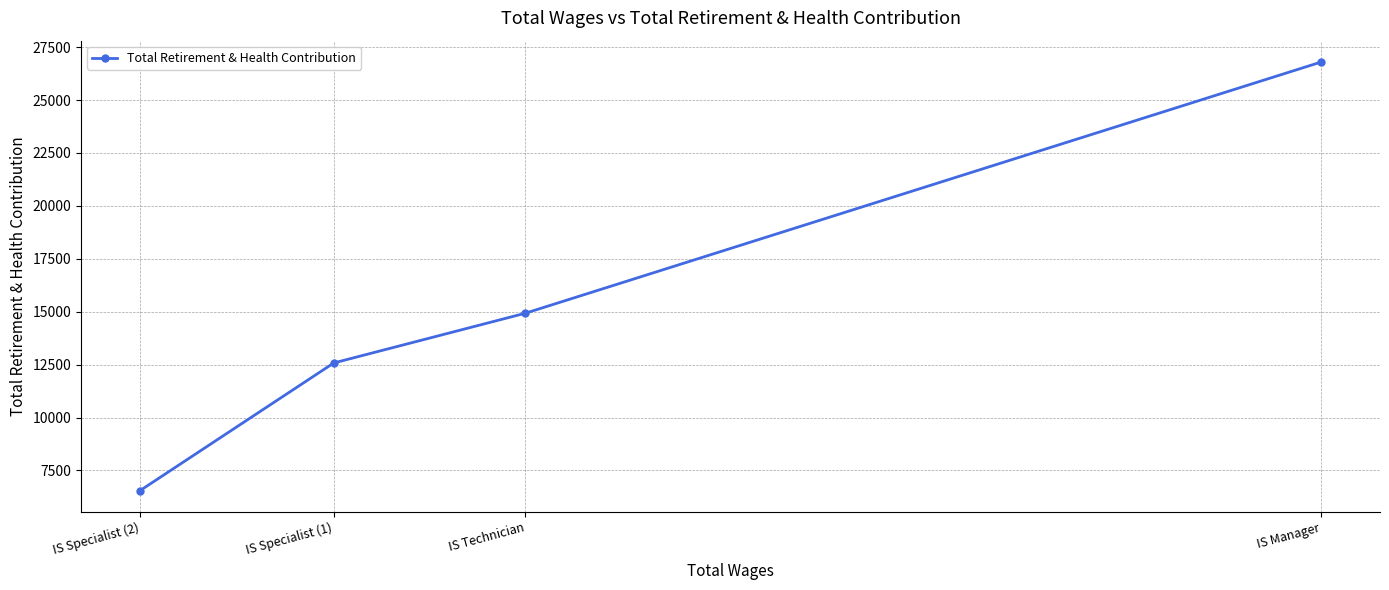

Count the number of data series in this chart.

1